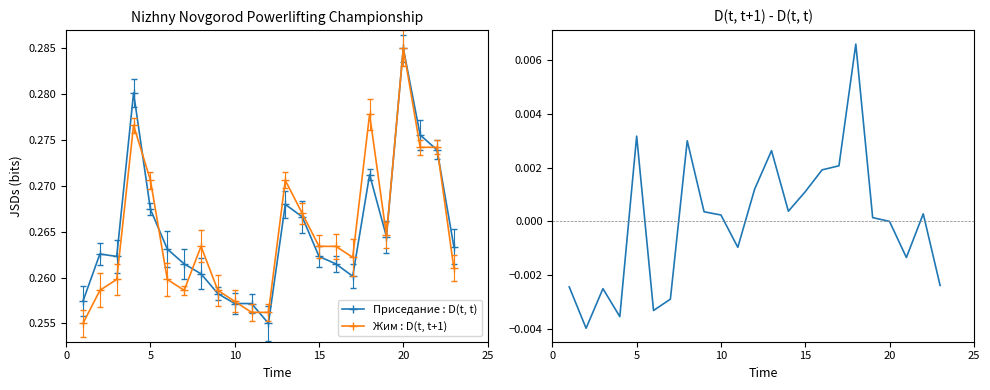

How many interior local valleys does the D(t,t+1) - D(t,t) series have?

6